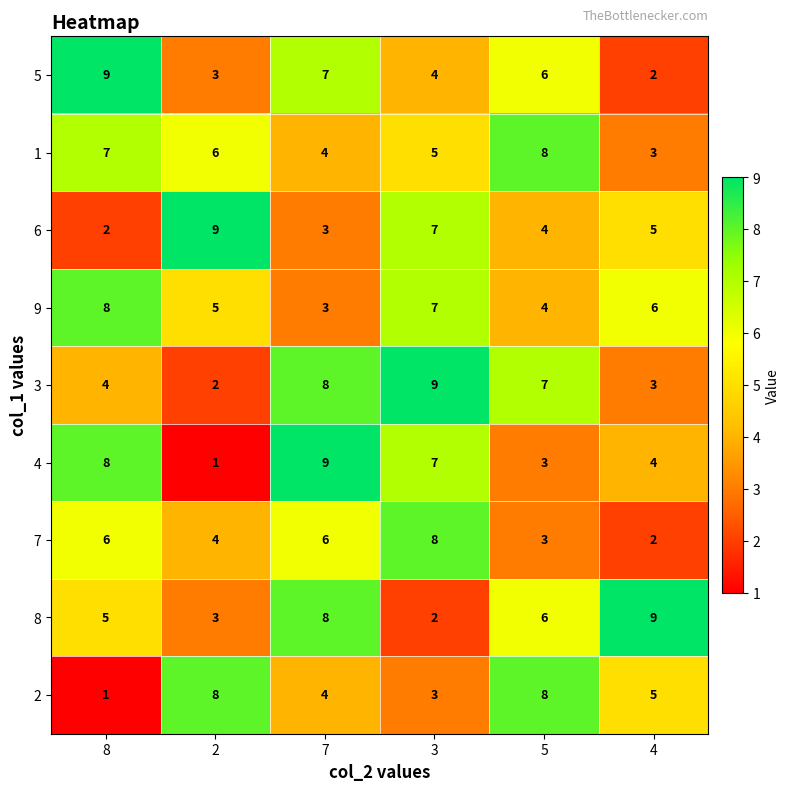

What is the total value across all series at 3?

52